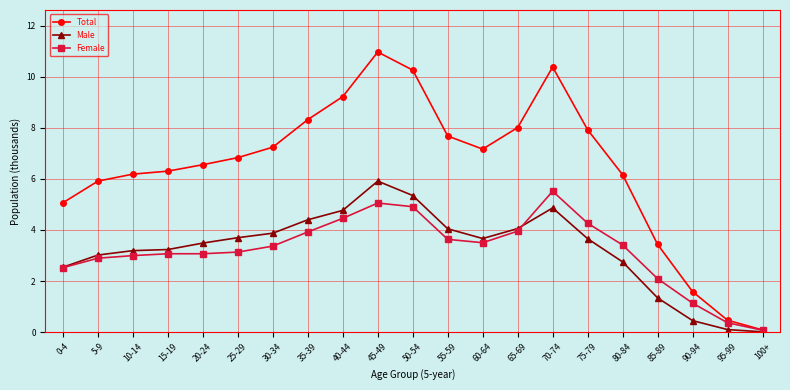

Is this an area chart (filled region under the line)?

No